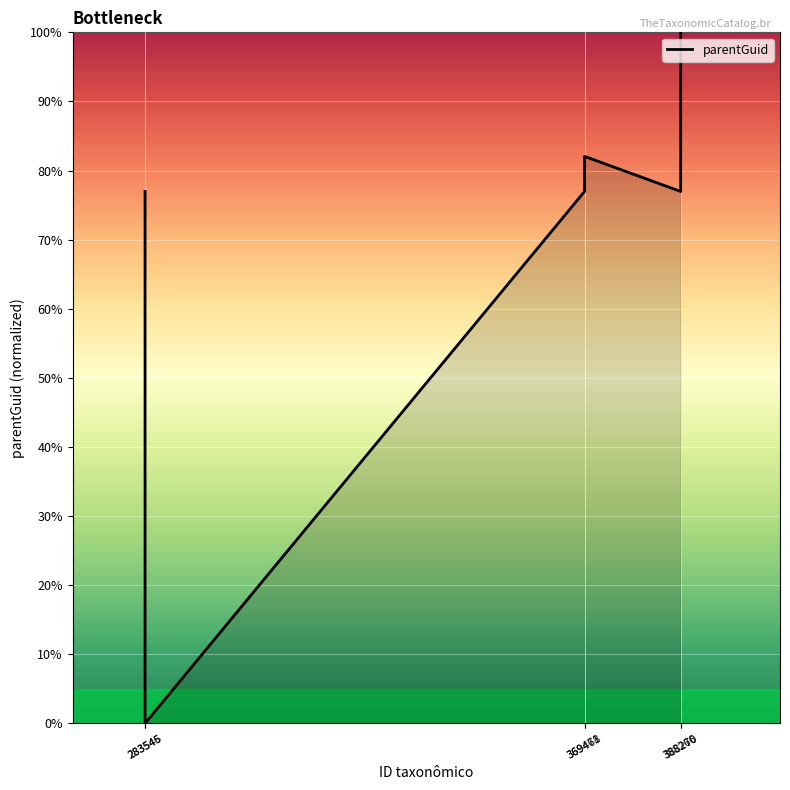

Reading left to right, what are all the values shown in this chart?

77.0	0.0	77.0	82.0	77.0	100.0